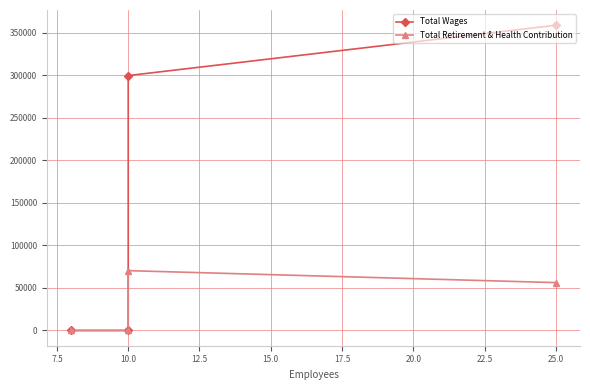

What is the difference between the maximum and minimum values in the Total Wages series?

358977